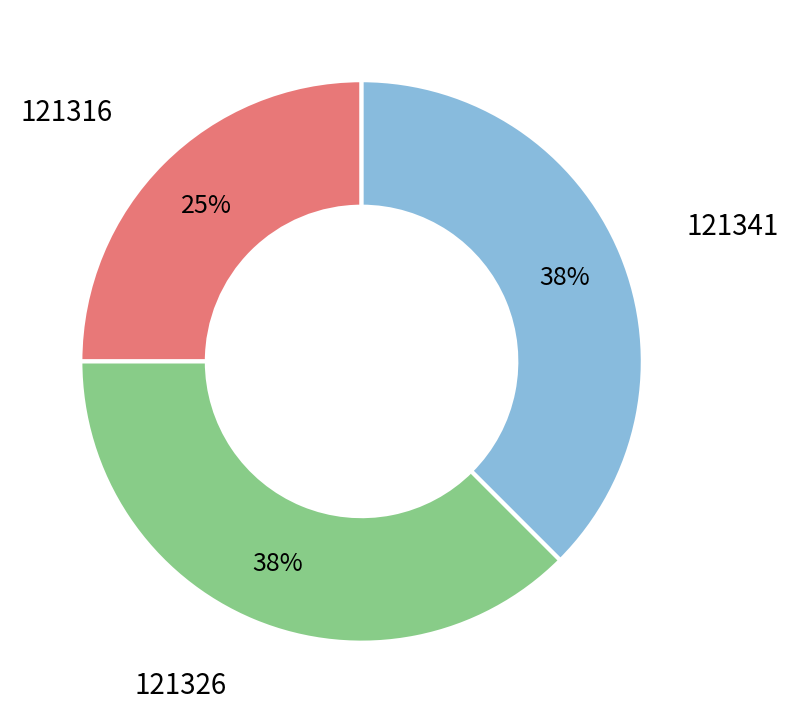

How many segments does this pie chart have?

3